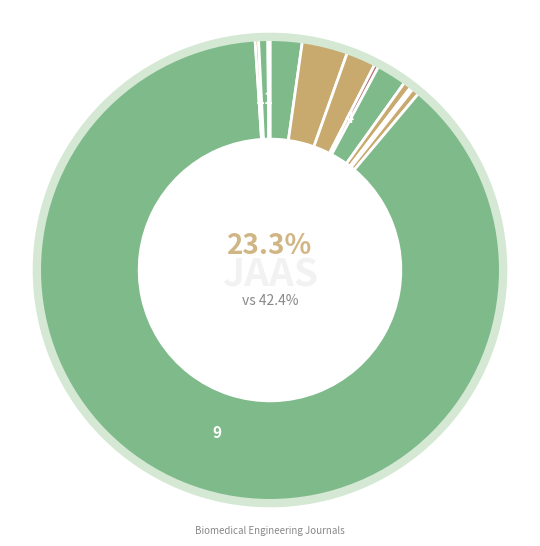

How many segments does this pie chart have?

12